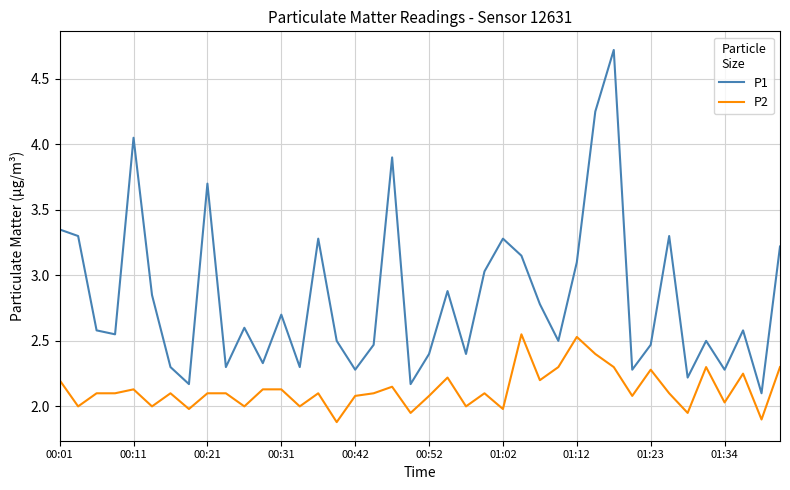

True or false: P2 and P1 intersect in this chart.

False